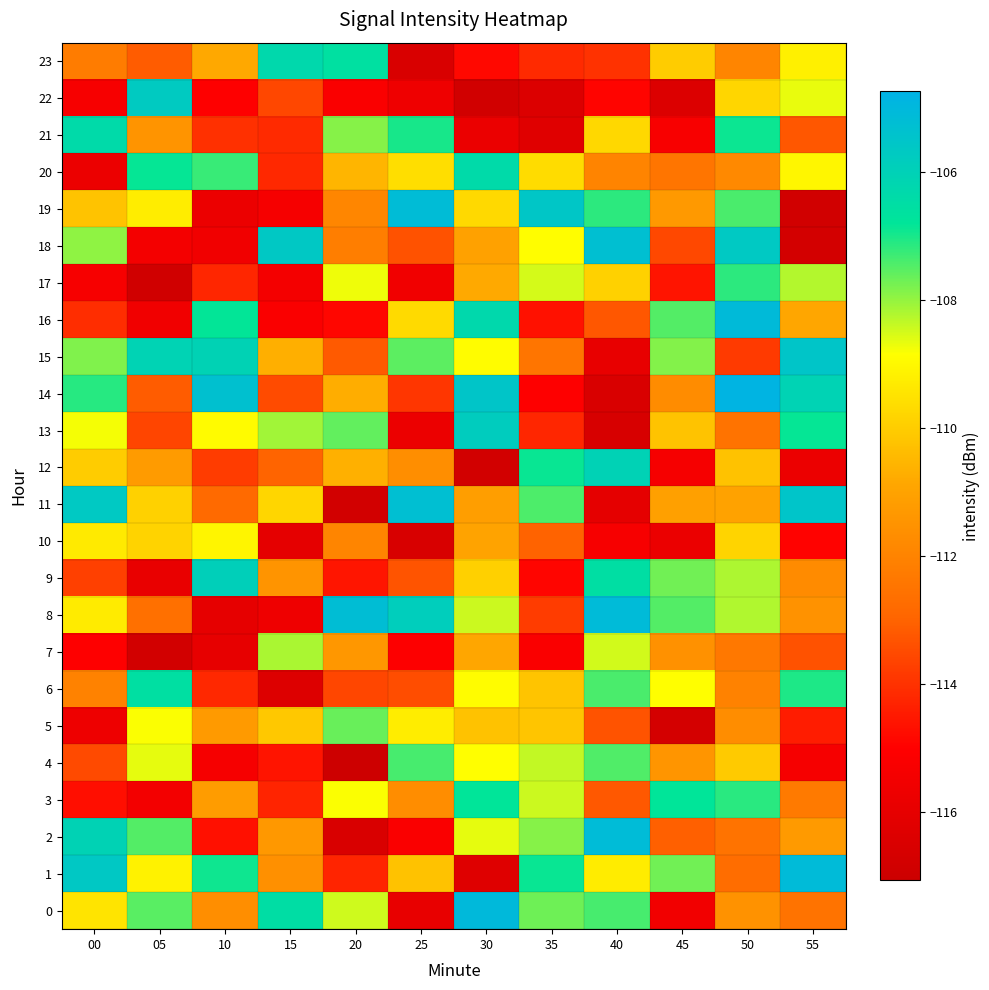

Reading left to right, what are all the values shown in this chart?

0: 00=-109.5	05=-107.5	10=-111.7	15=-106.5	20=-108.5	25=-115.9	30=-105.0	35=-107.7	40=-107.4	45=-115.5	50=-111.5	55=-112.5
1: 00=-105.6	05=-109.1	10=-106.9	15=-111.6	20=-114.3	25=-110.2	30=-116.3	35=-106.9	40=-109.3	45=-107.7	50=-112.7	55=-105.1
2: 00=-106.1	05=-107.5	10=-114.7	15=-111.3	20=-116.5	25=-115.2	30=-108.6	35=-107.9	40=-105.1	45=-113.0	50=-112.5	55=-111.3
3: 00=-114.7	05=-115.5	10=-111.2	15=-114.3	20=-108.8	25=-111.7	30=-106.8	35=-108.4	40=-113.2	45=-106.8	50=-107.1	55=-112.3
4: 00=-113.5	05=-108.7	10=-115.3	15=-114.6	20=-117.0	25=-107.4	30=-108.9	35=-108.4	40=-107.4	45=-111.4	50=-110.1	55=-115.3
5: 00=-115.7	05=-108.8	10=-111.3	15=-110.1	20=-107.6	25=-109.2	30=-110.2	35=-110.2	40=-113.3	45=-116.7	50=-111.7	55=-114.4
6: 00=-112.0	05=-106.5	10=-114.2	15=-116.3	20=-113.6	25=-113.4	30=-108.9	35=-110.2	40=-107.4	45=-108.9	50=-112.1	55=-107.0
7: 00=-115.0	05=-116.8	10=-116.0	15=-108.2	20=-111.4	25=-115.1	30=-110.9	35=-115.2	40=-108.5	45=-111.6	50=-112.4	55=-113.3
8: 00=-109.3	05=-112.6	10=-116.0	15=-115.6	20=-105.2	25=-105.9	30=-108.4	35=-113.8	40=-105.1	45=-107.5	50=-108.2	55=-111.5
9: 00=-113.7	05=-115.9	10=-105.9	15=-111.4	20=-114.6	25=-113.3	30=-109.9	35=-114.9	40=-106.5	45=-107.7	50=-108.2	55=-111.7
10: 00=-109.3	05=-109.9	10=-109.1	15=-116.0	20=-111.9	25=-116.6	30=-111.0	35=-113.0	40=-115.3	45=-115.8	50=-109.8	55=-115.0
11: 00=-105.7	05=-109.9	10=-112.8	15=-109.8	20=-116.8	25=-105.3	30=-111.1	35=-107.4	40=-116.0	45=-111.1	50=-111.0	55=-105.5
12: 00=-110.0	05=-111.2	10=-113.8	15=-113.0	20=-110.6	25=-111.7	30=-116.8	35=-106.9	40=-106.0	45=-115.3	50=-110.2	55=-115.7
13: 00=-108.8	05=-113.6	10=-108.9	15=-108.1	20=-107.6	25=-115.7	30=-105.8	35=-114.2	40=-116.6	45=-110.2	50=-112.5	55=-106.8
14: 00=-107.1	05=-113.2	10=-105.3	15=-113.5	20=-110.7	25=-113.9	30=-105.5	35=-115.0	40=-116.5	45=-111.7	50=-104.8	55=-106.1
15: 00=-107.8	05=-106.1	10=-106.1	15=-110.7	20=-113.2	25=-107.5	30=-108.9	35=-112.5	40=-115.9	45=-107.9	50=-113.8	55=-105.5
16: 00=-114.1	05=-115.6	10=-106.8	15=-115.2	20=-114.9	25=-109.7	30=-106.3	35=-114.6	40=-113.2	45=-107.5	50=-105.1	55=-110.9
17: 00=-115.3	05=-116.9	10=-114.2	15=-115.4	20=-108.7	25=-115.6	30=-110.8	35=-108.5	40=-109.9	45=-114.6	50=-107.2	55=-108.2
18: 00=-108.0	05=-115.4	10=-115.5	15=-105.6	20=-112.2	25=-113.4	30=-111.0	35=-108.9	40=-105.3	45=-113.5	50=-105.7	55=-116.8
19: 00=-110.2	05=-109.3	10=-115.8	15=-115.3	20=-111.9	25=-105.2	30=-109.7	35=-105.6	40=-107.2	45=-111.3	50=-107.4	55=-116.8
20: 00=-115.7	05=-106.8	10=-107.2	15=-114.2	20=-110.5	25=-109.6	30=-106.4	35=-109.6	40=-112.0	45=-112.5	50=-111.8	55=-109.0
21: 00=-106.4	05=-111.5	10=-114.0	15=-114.1	20=-107.9	25=-107.0	30=-115.8	35=-116.2	40=-109.7	45=-115.3	50=-106.9	55=-113.2
22: 00=-115.3	05=-105.7	10=-115.0	15=-113.6	20=-115.2	25=-115.6	30=-116.8	35=-116.4	40=-114.9	45=-116.4	50=-109.8	55=-108.7
23: 00=-112.2	05=-113.1	10=-110.8	15=-106.3	20=-106.6	25=-116.5	30=-114.8	35=-114.1	40=-114.0	45=-110.0	50=-111.9	55=-109.2